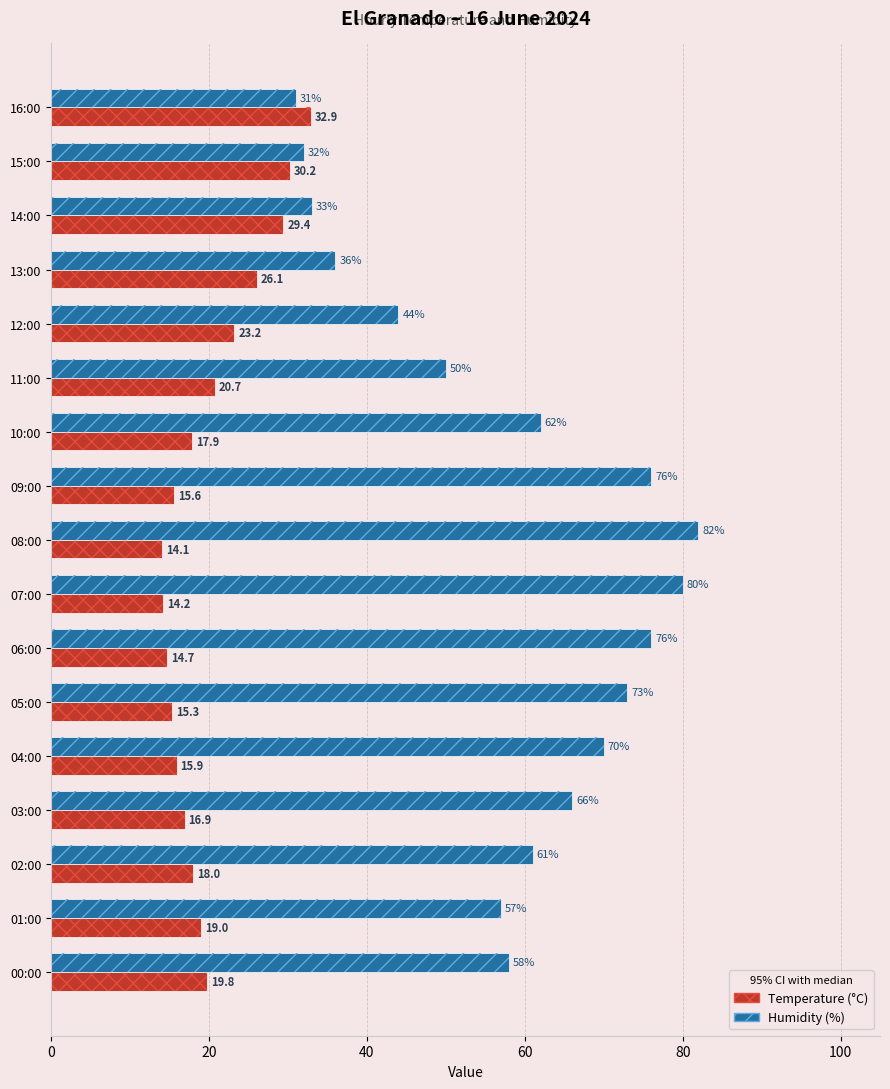

Reading right to left, transcribe all the data shown in this chart.

Temperature (°C): 19.8	19.0	18.0	16.9	15.9	15.3	14.7	14.2	14.1	15.6	17.9	20.7	23.2	26.1	29.4	30.2	32.9
Humidity (%): 58.0	57.0	61.0	66.0	70.0	73.0	76.0	80.0	82.0	76.0	62.0	50.0	44.0	36.0	33.0	32.0	31.0